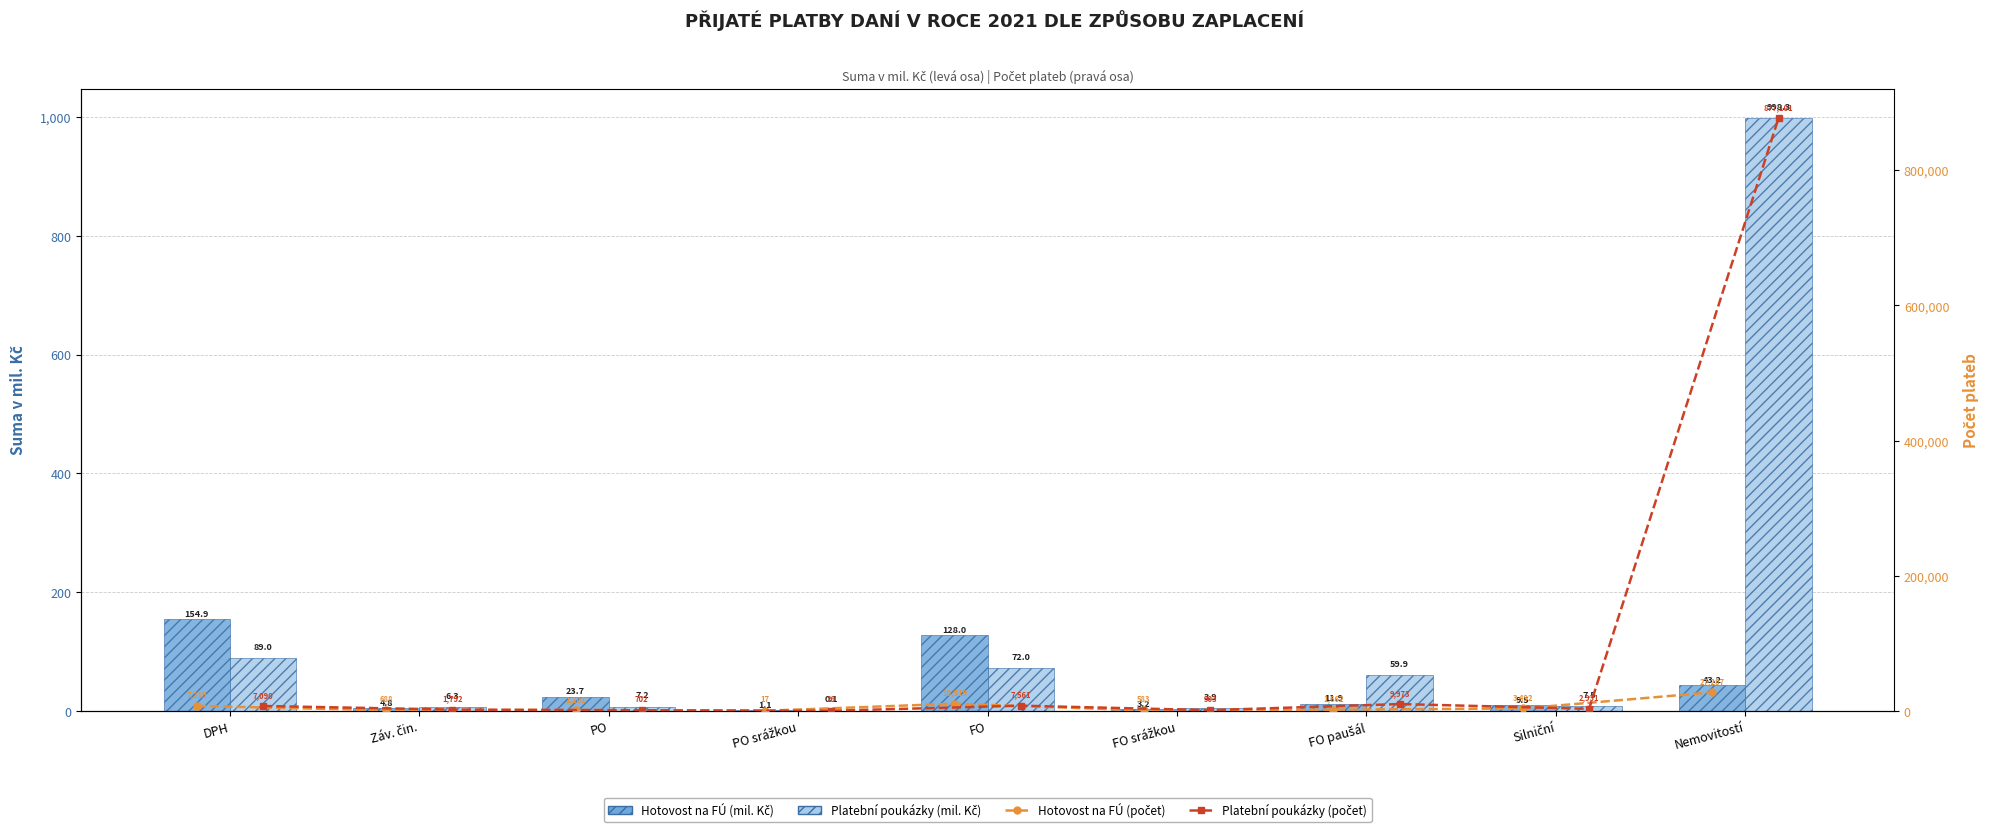

Is the value of Hotovost na FÚ (počet) at PO greater than the value of Platební poukázky (mil. Kč) at DPH?

Yes